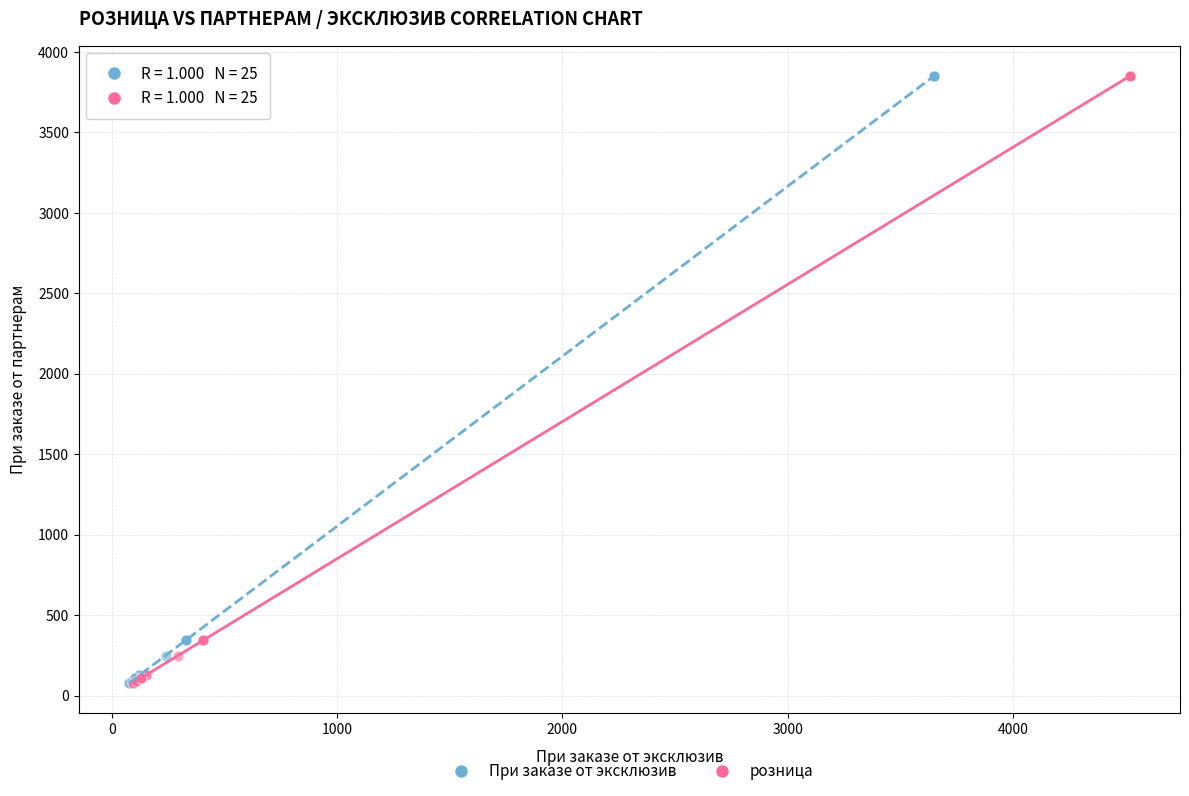

What are all the series names shown in the legend?

При заказе от эксклюзив, розница